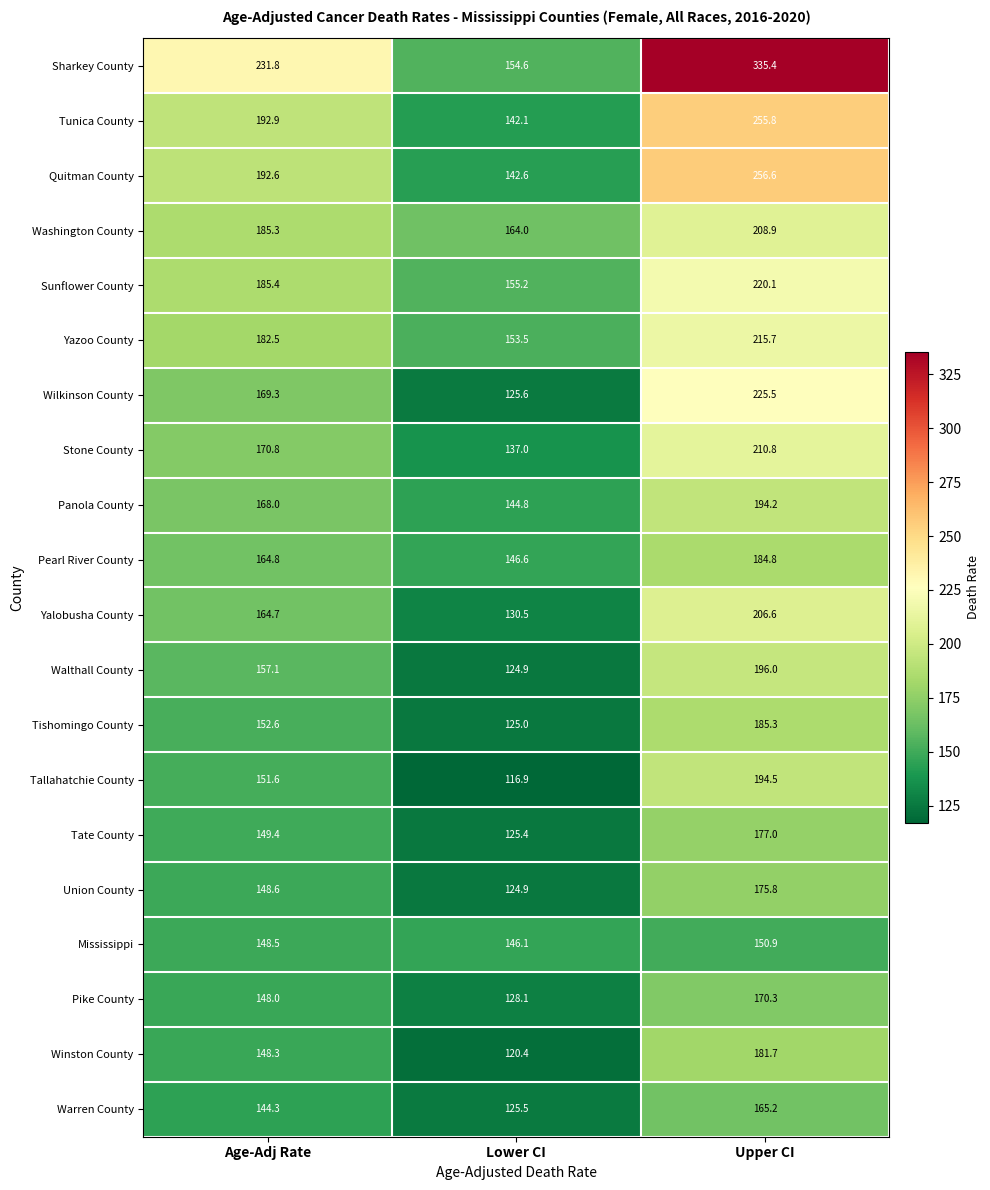

List the series in order of their peak value, highest first.

Sharkey County, Quitman County, Tunica County, Wilkinson County, Sunflower County, Yazoo County, Stone County, Washington County, Yalobusha County, Walthall County, Tallahatchie County, Panola County, Tishomingo County, Pearl River County, Winston County, Tate County, Union County, Pike County, Warren County, Mississippi